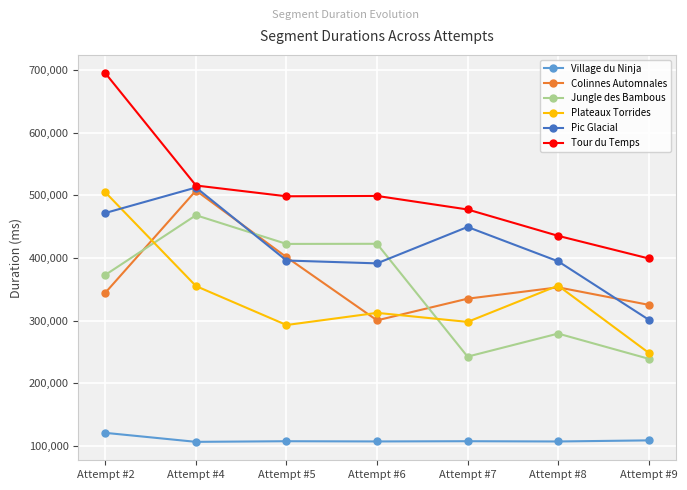

What is the difference between the Village du Ninja values at Attempt #6 and Attempt #8?

55